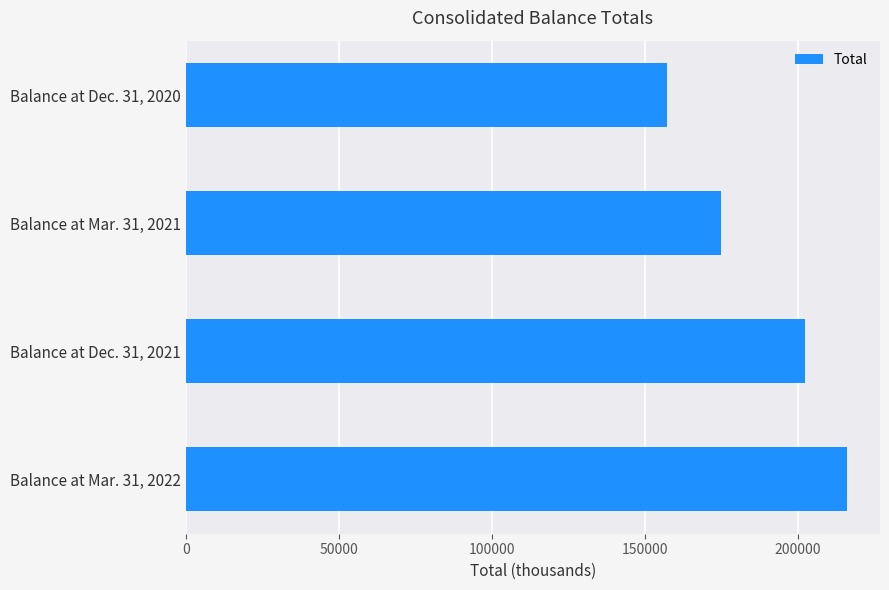

What is the value of the 2nd bar from the top?

174891